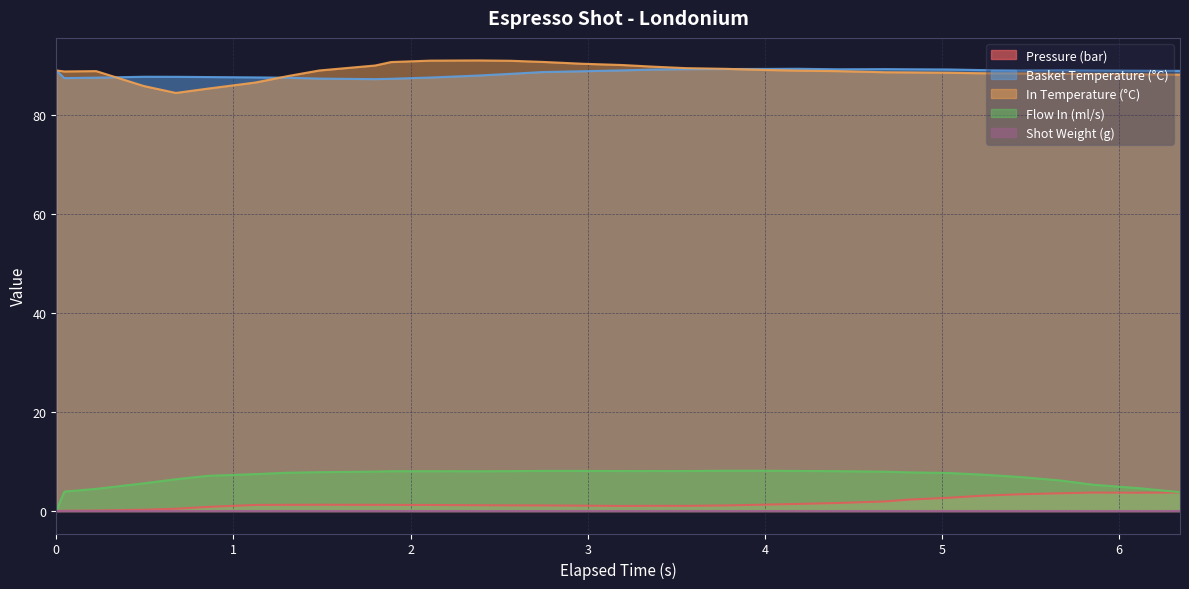

What is the greatest value displayed?

91.0